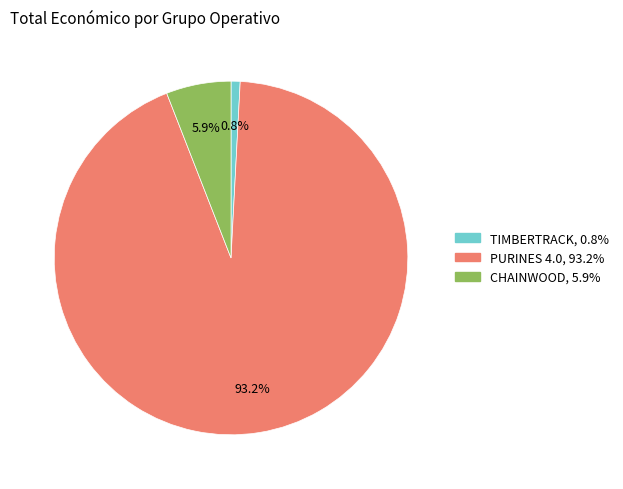

To the nearest percent, what is the average slice percentage?

33%